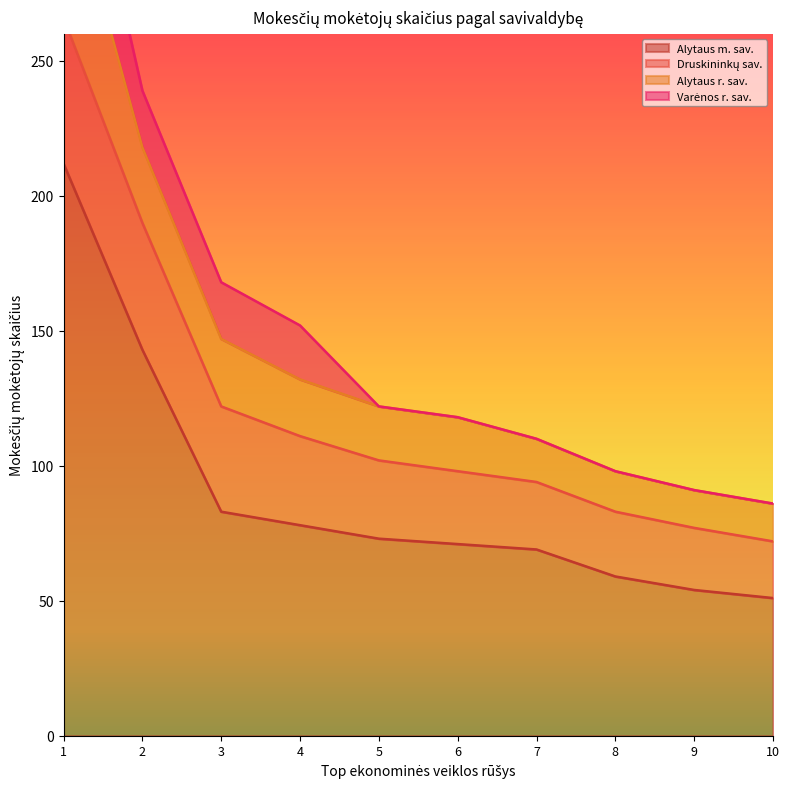

True or false: Varėnos r. sav. has a value of 0 at 5.

True